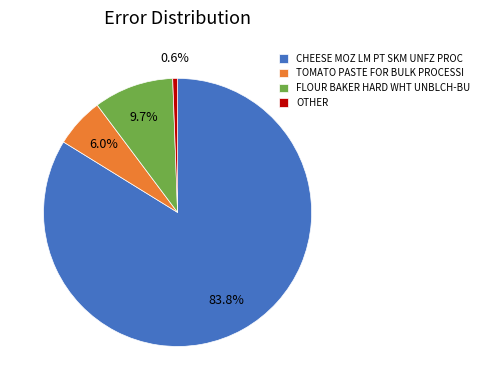

Which category has the biggest portion of the pie?

CHEESE MOZ LM PT SKM UNFZ PROC